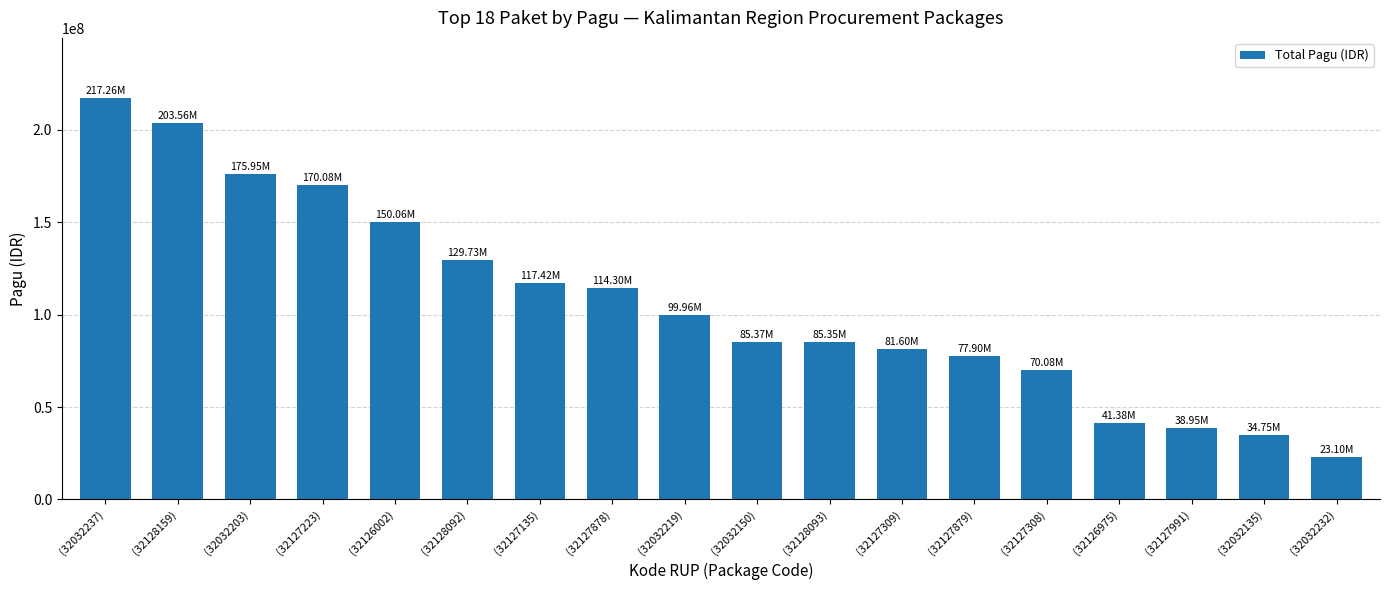

How many bars are there in total?

18